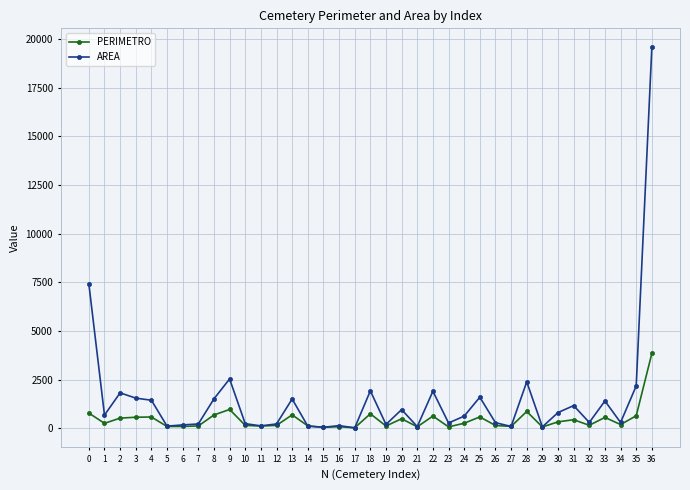

Is the value of AREA at 36 greater than the value of PERIMETRO at 6?

Yes